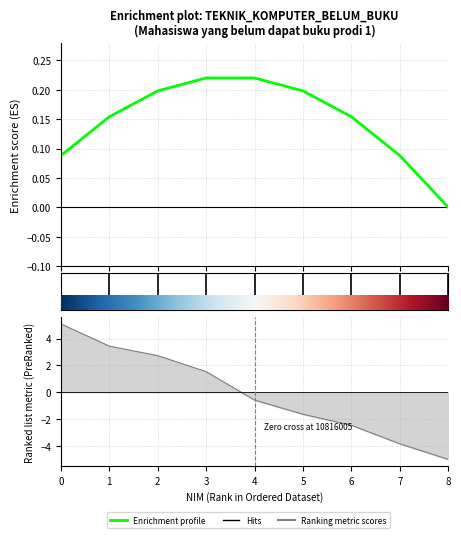

Read the value at 5.

0.2